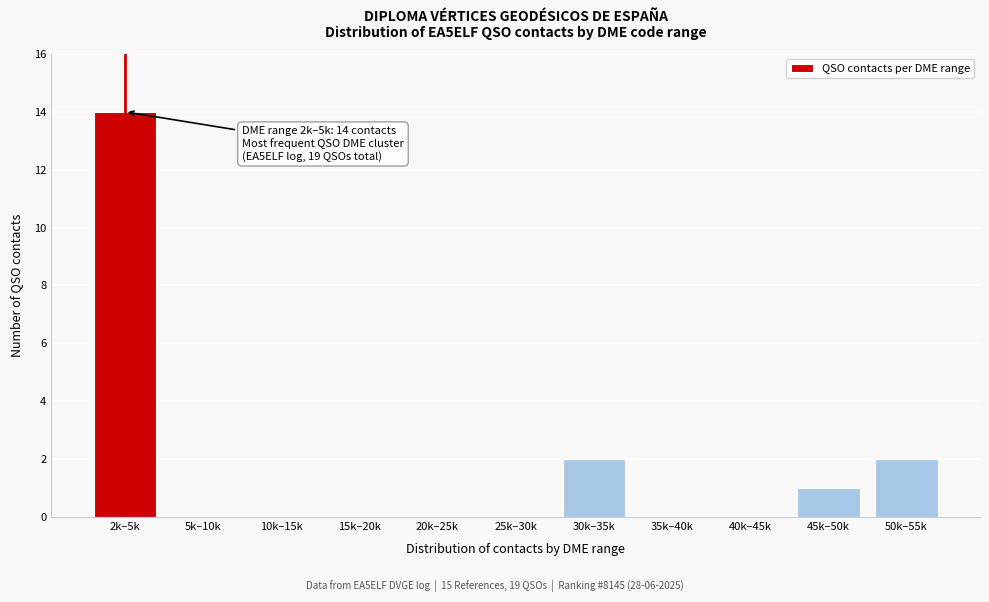

Reading left to right, transcribe all the data shown in this chart.

2k–5k=14	5k–10k=0	10k–15k=0	15k–20k=0	20k–25k=0	25k–30k=0	30k–35k=2	35k–40k=0	40k–45k=0	45k–50k=1	50k–55k=2